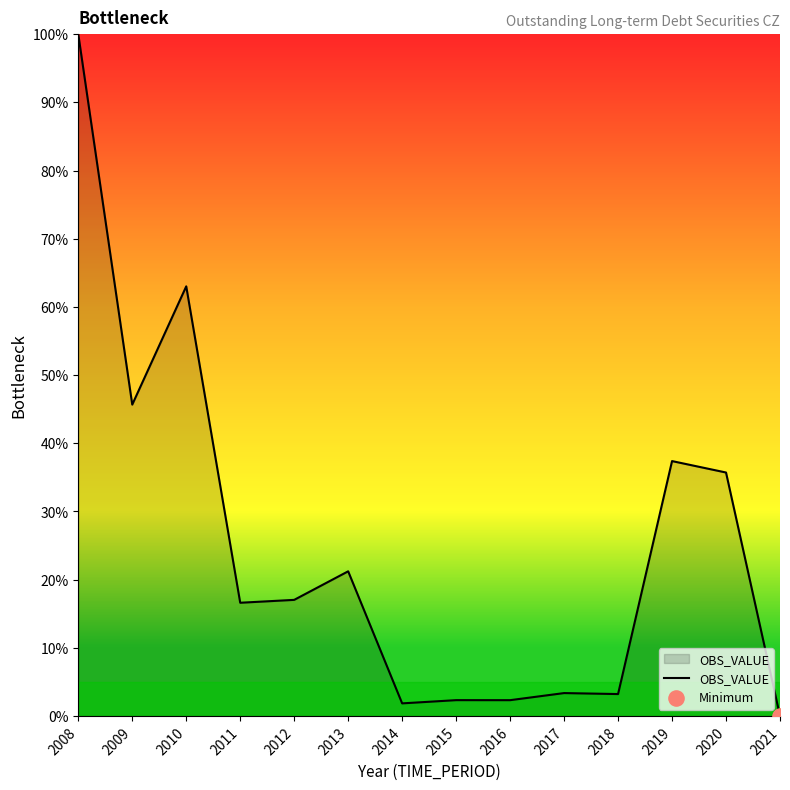

Between 2011 and 2016, which is larger?

2011